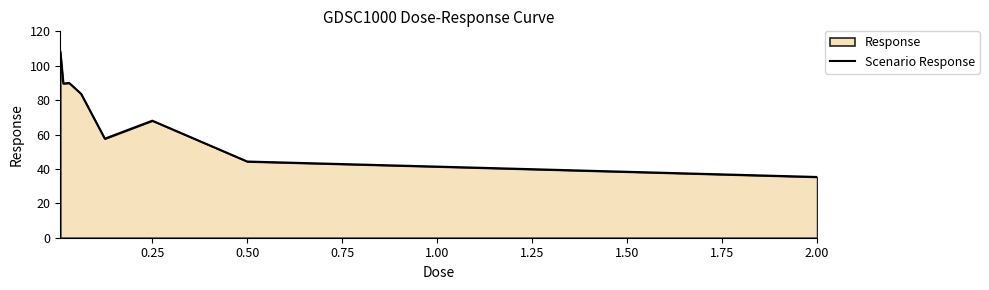

Approximately how many times larger is the value at 0.50 compared to 0.25?

0.7